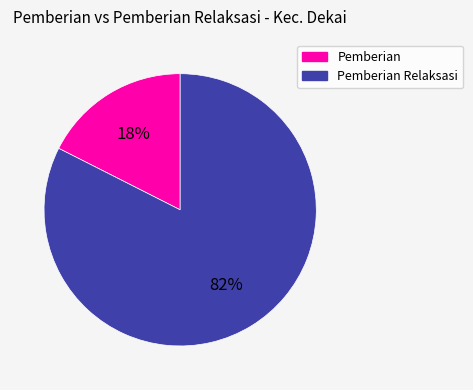

How many slices are in this pie chart?

2